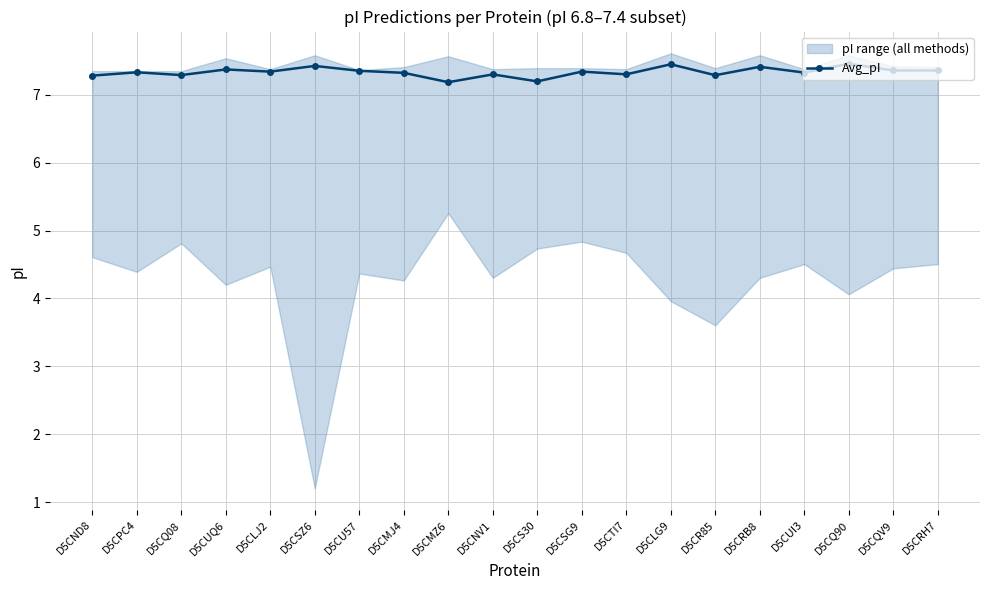

What is the greatest value displayed?

7.5